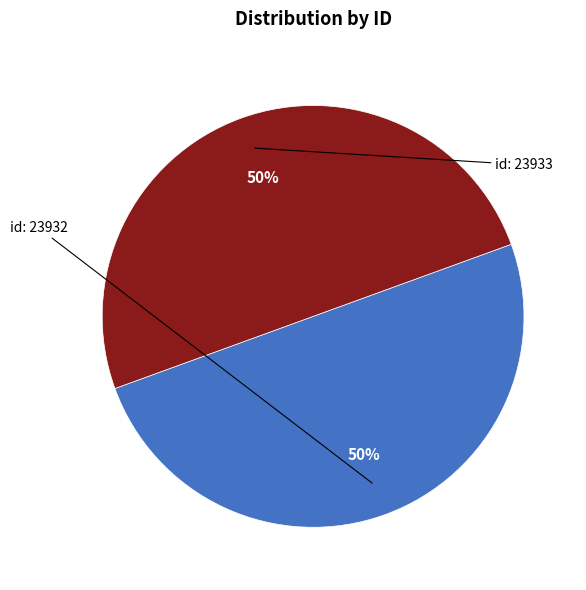

Count the number of slices in the pie.

2